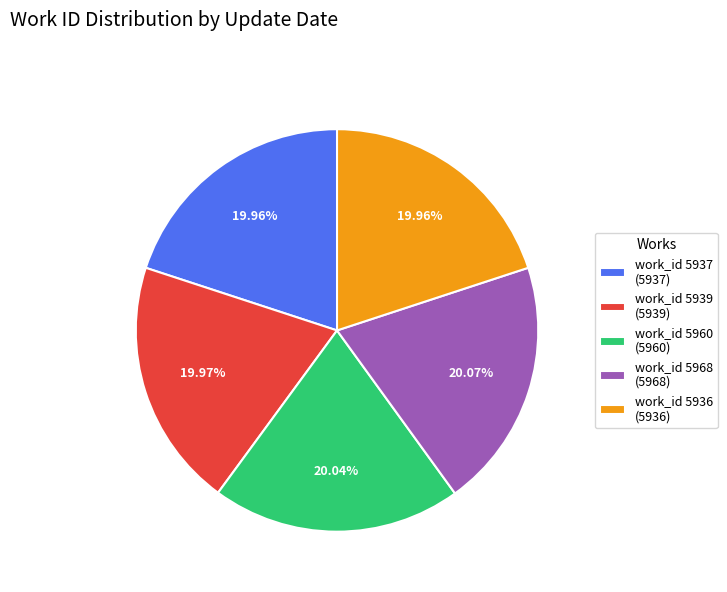

Is work_id 5939 (5939) the majority of the pie?

No